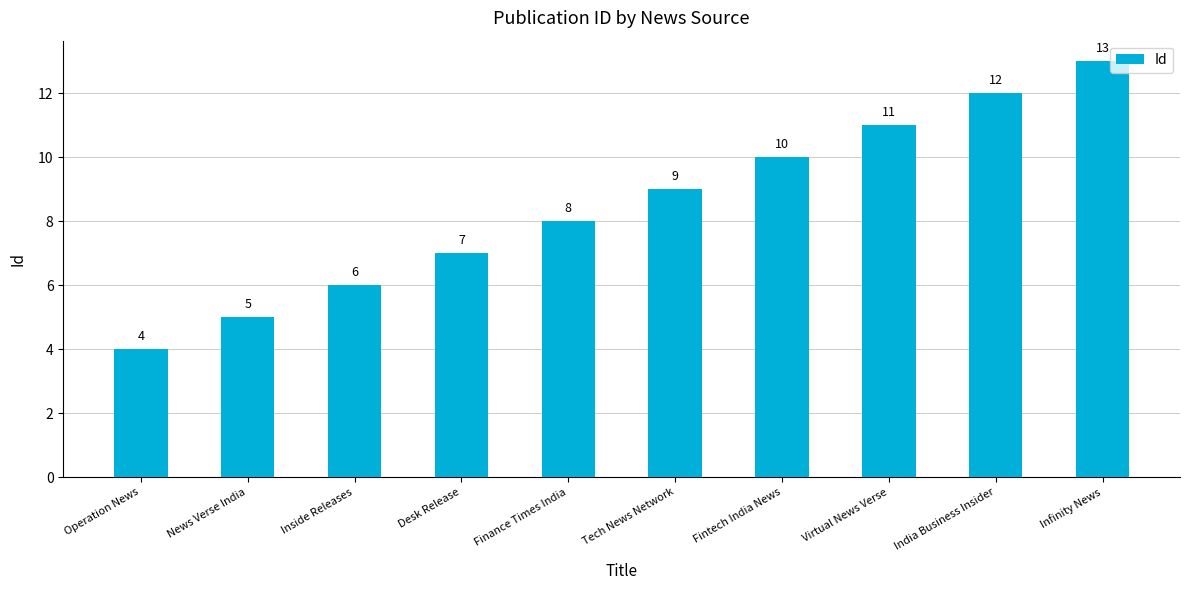

Which label corresponds to the smallest value in the chart?

Operation News